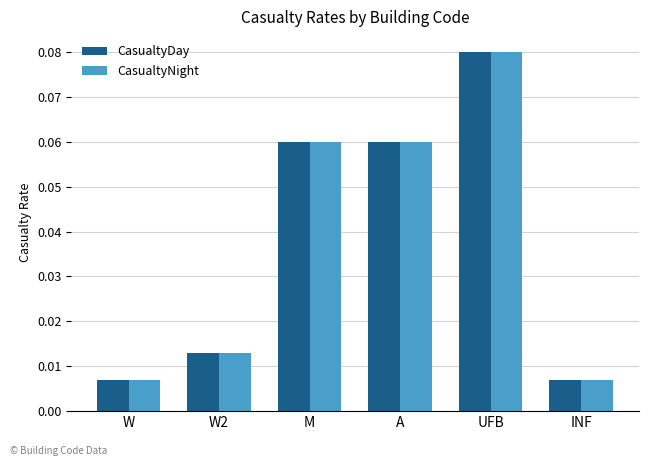

At how many categories does at least one series exceed 0?

6